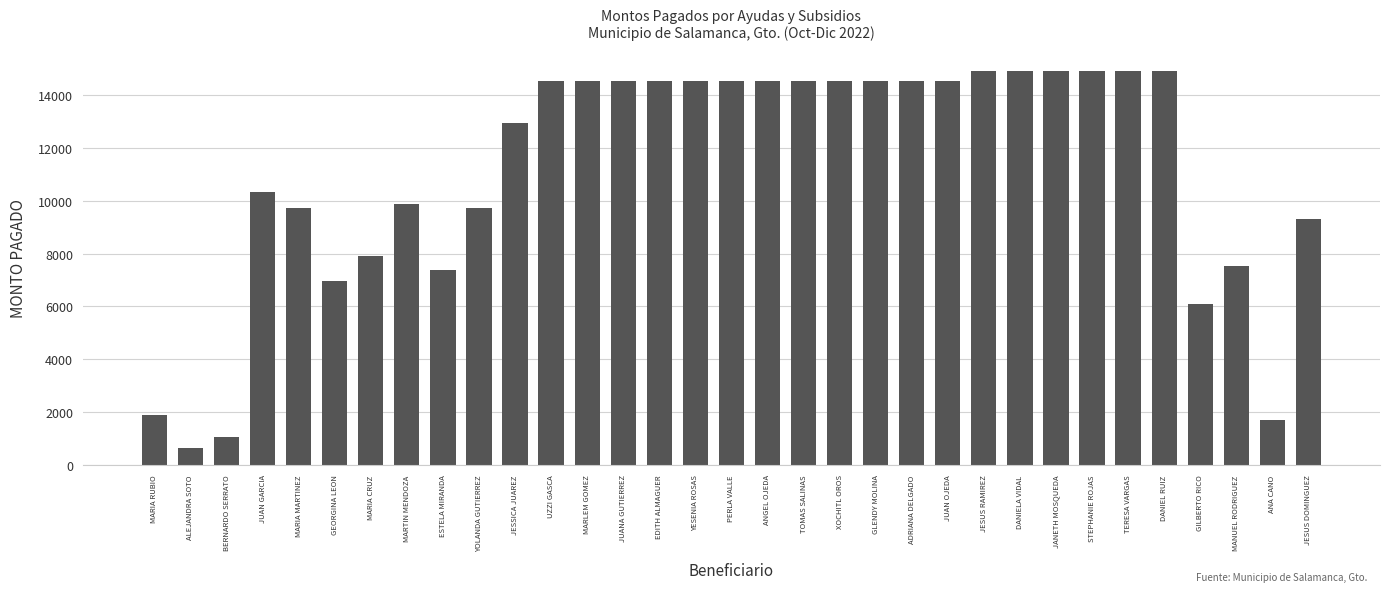

What is the sum of all values?

367257.0